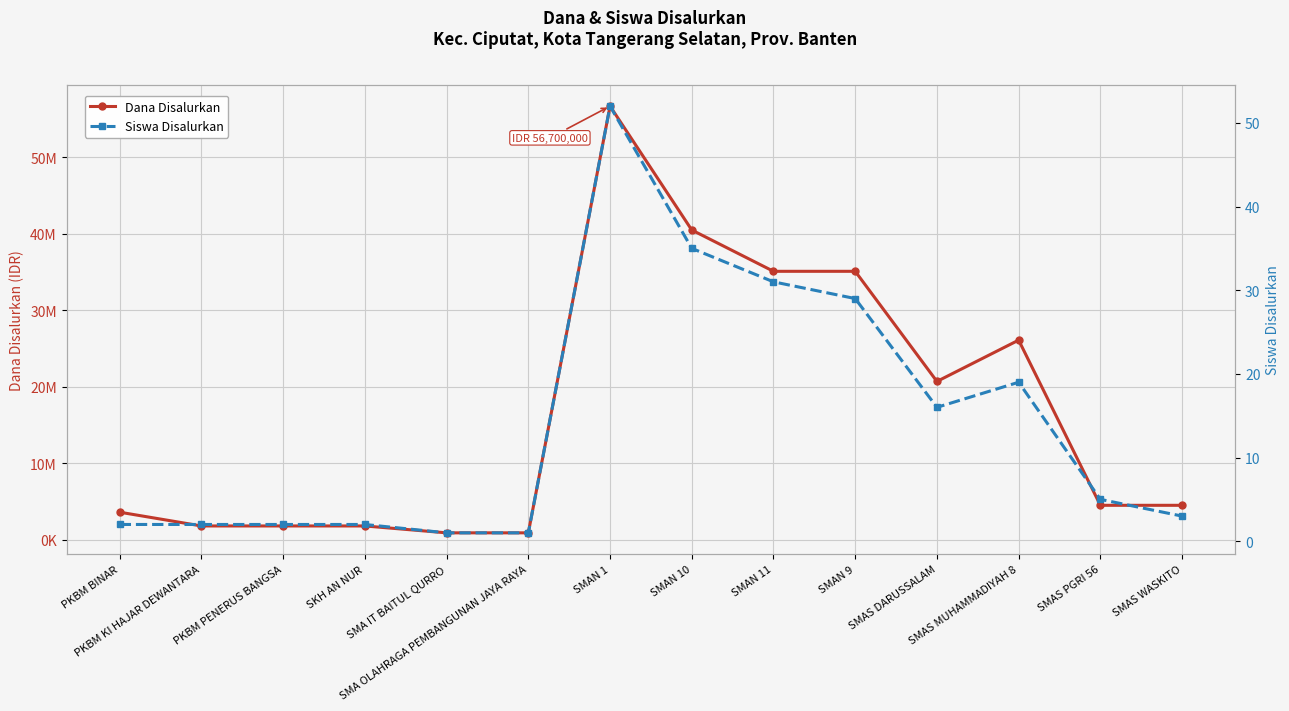

True or false: Dana Disalurkan has more than 1 interior local peaks.

True